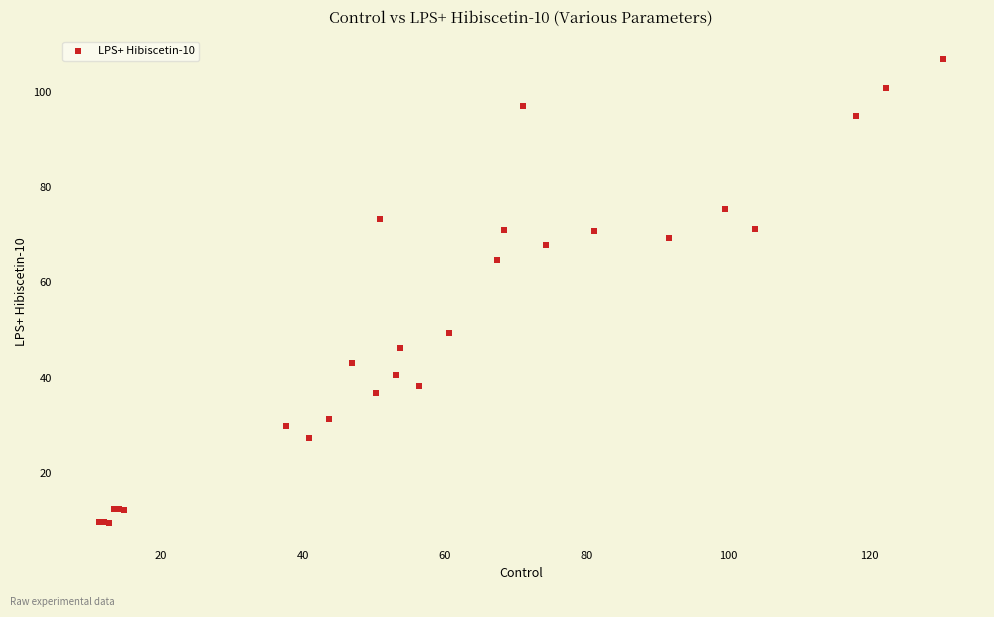

What Y value in the scatter plot is closest to 58?

64.7